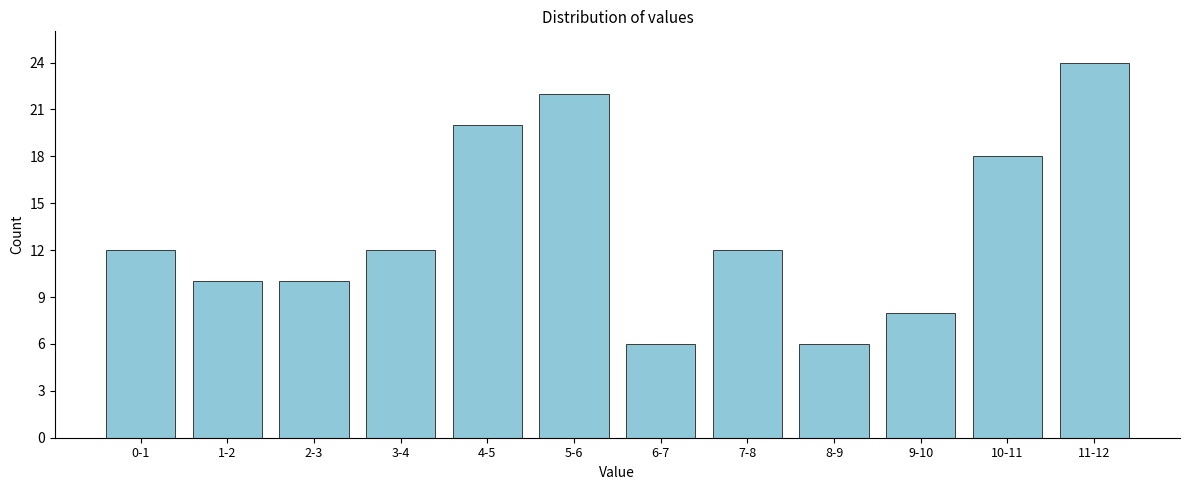

Reading right to left, list all the values displayed in this chart.

24	18	8	6	12	6	22	20	12	10	10	12